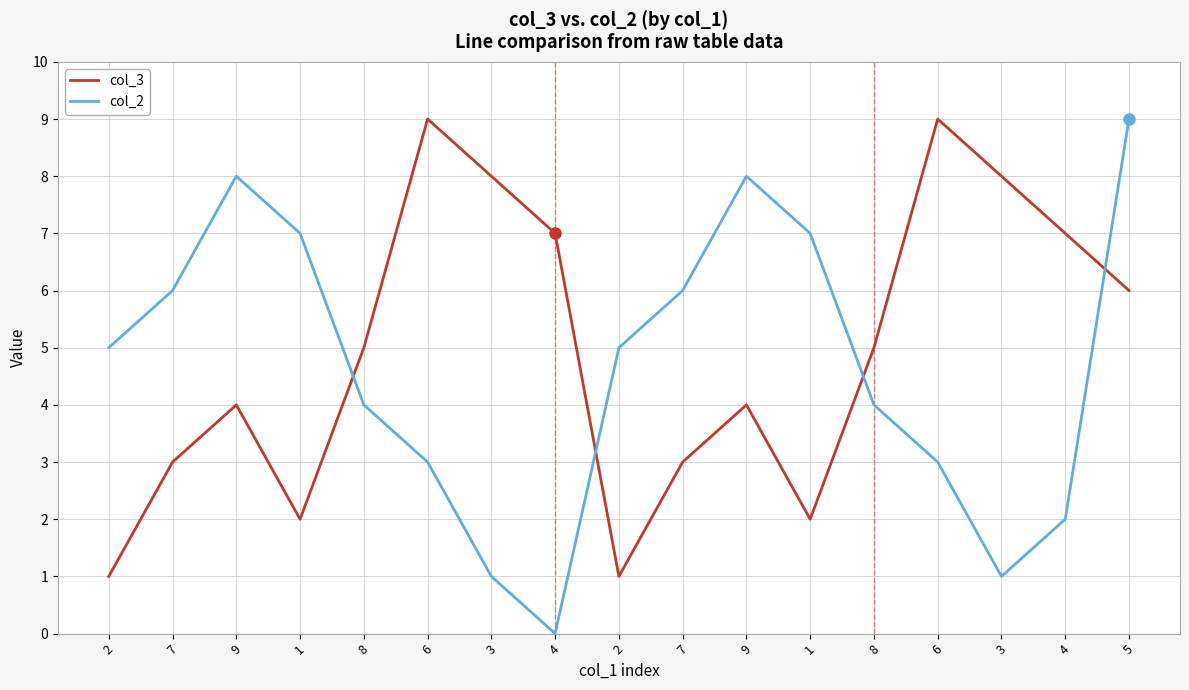

Reading left to right, what are all the values shown in this chart?

col_3: 1	3	4	2	5	9	8	7	1	3	4	2	5	9	8	7	6
col_2: 5	6	8	7	4	3	1	0	5	6	8	7	4	3	1	2	9